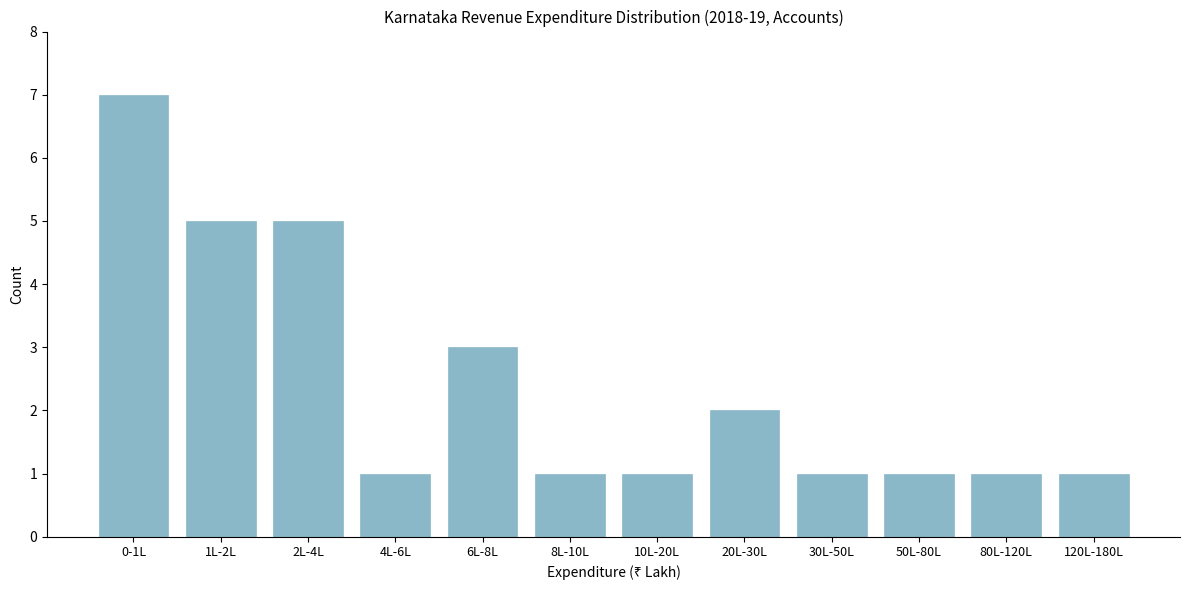

Reading left to right, what are all the values shown in this chart?

0-1L=7	1L-2L=5	2L-4L=5	4L-6L=1	6L-8L=3	8L-10L=1	10L-20L=1	20L-30L=2	30L-50L=1	50L-80L=1	80L-120L=1	120L-180L=1